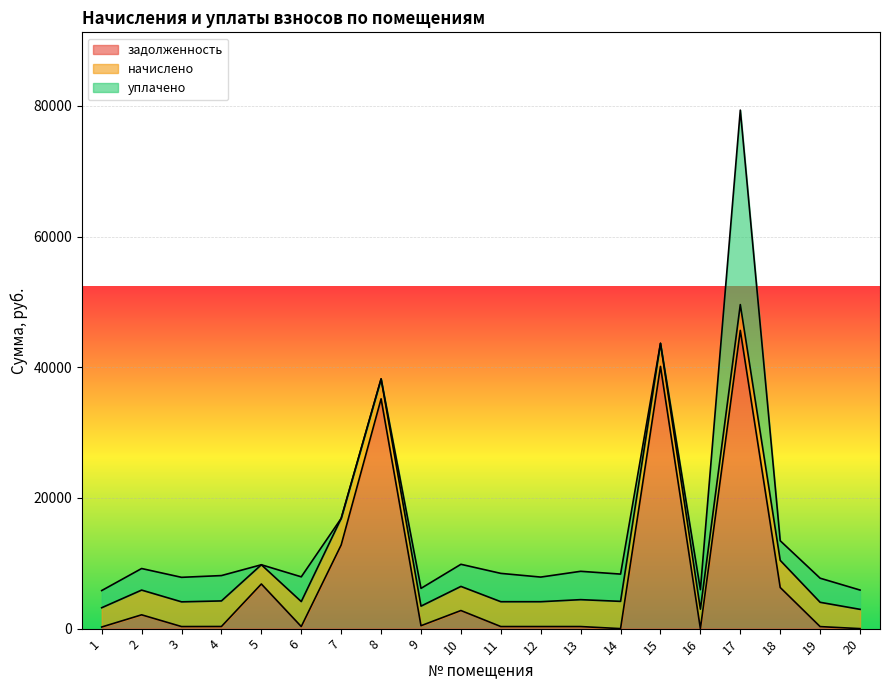

True or false: начислено and задолженность intersect in this chart.

True